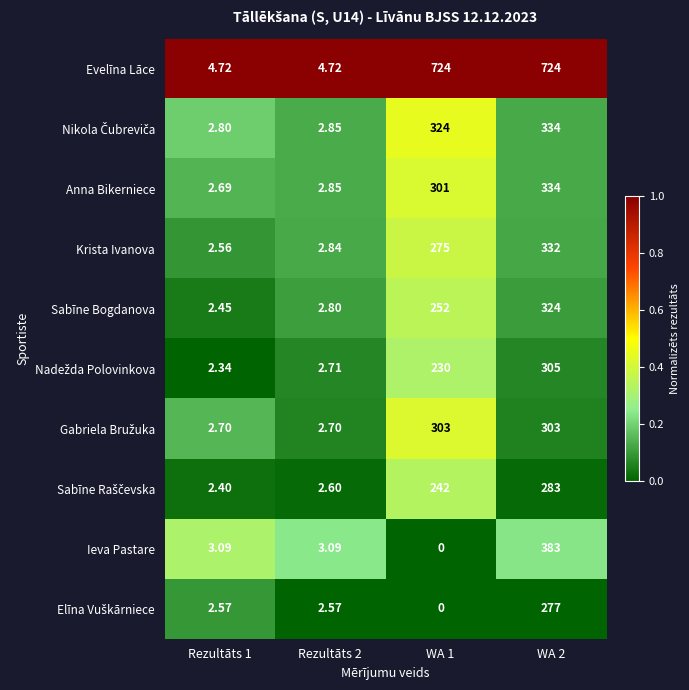

Which series has the widest spread of values?

Evelīna Lāce